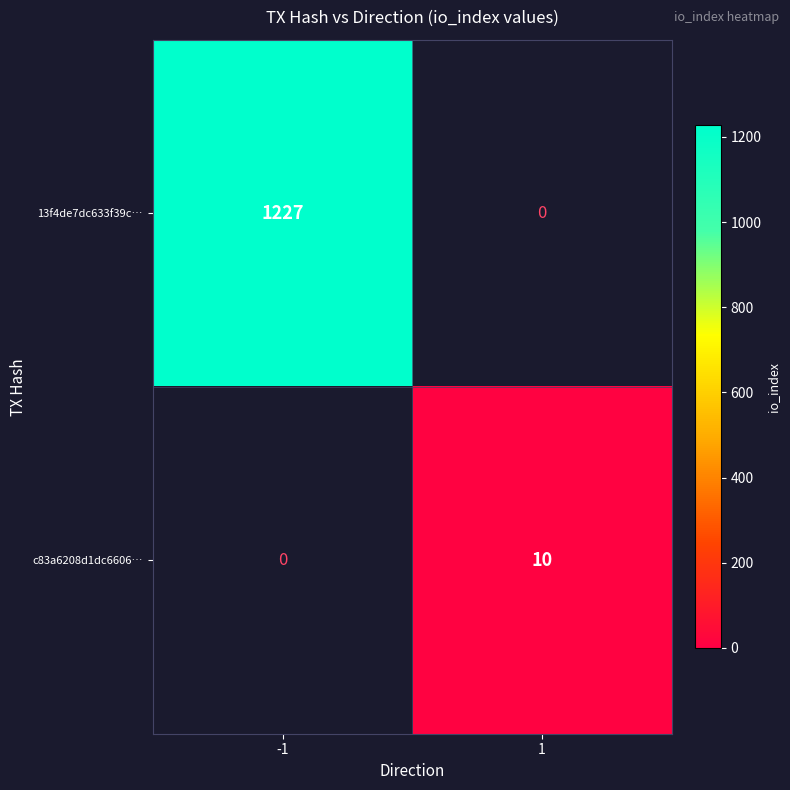

The c83a6208d1dc6606… series shows 10 at 1. True or false?

True